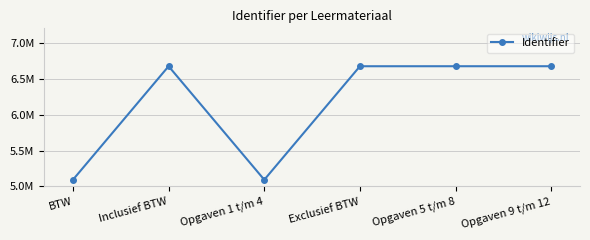

Does the chart have visible grid lines?

Yes